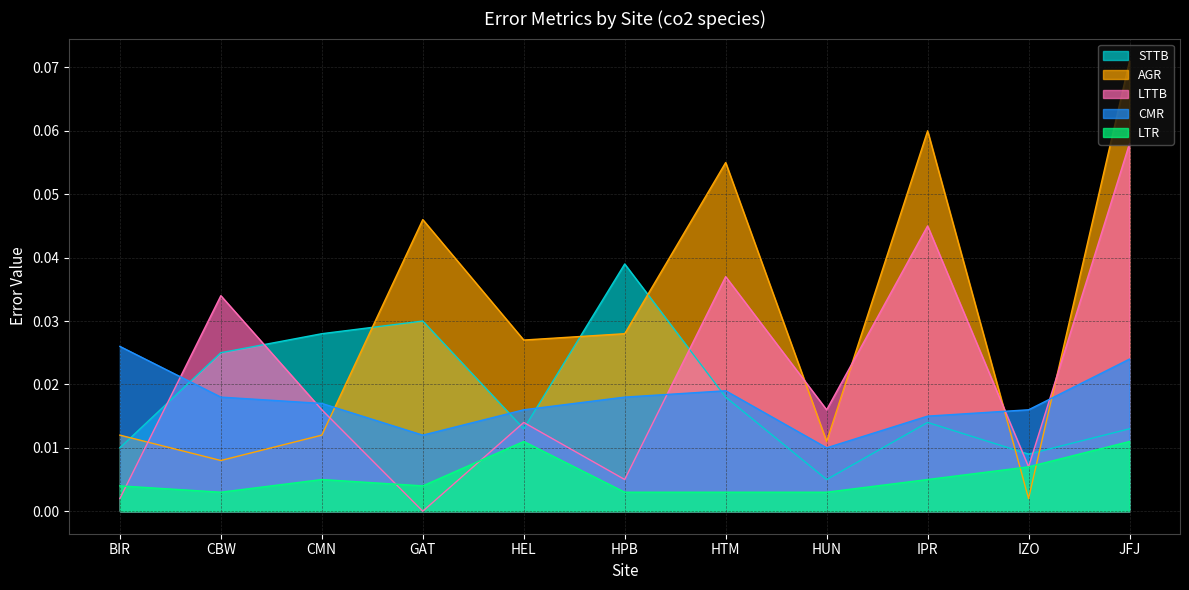

What position from the right is CBW?

10